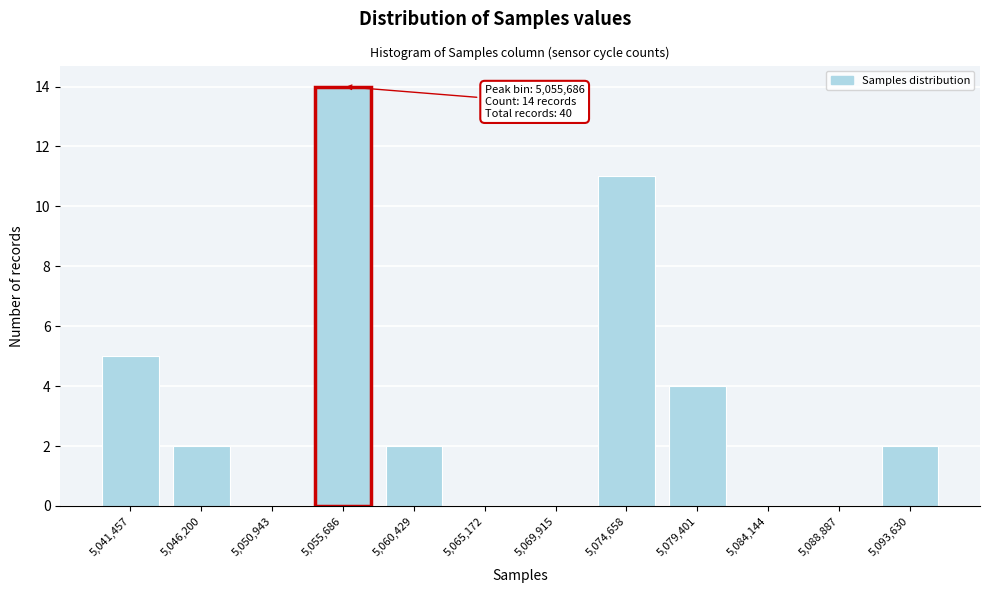

Reading right to left, list all the values displayed in this chart.

5,093,630=2	5,088,887=0	5,084,144=0	5,079,401=4	5,074,658=11	5,069,915=0	5,065,172=0	5,060,429=2	5,055,686=14	5,050,943=0	5,046,200=2	5,041,457=5